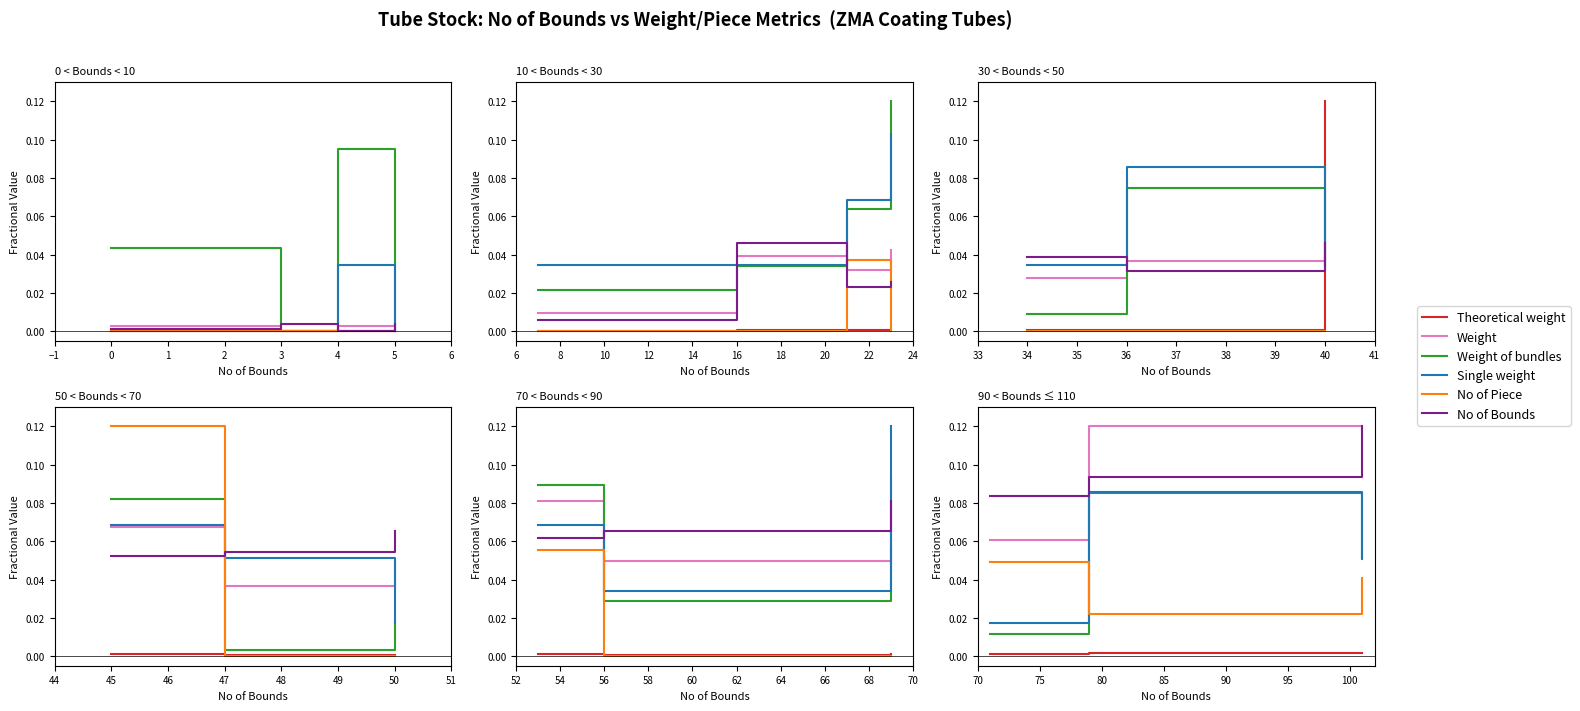

What are all the series names shown in the legend?

Theoretical weight, Weight, Weight of bundles, Single weight, No of Piece, No of Bounds